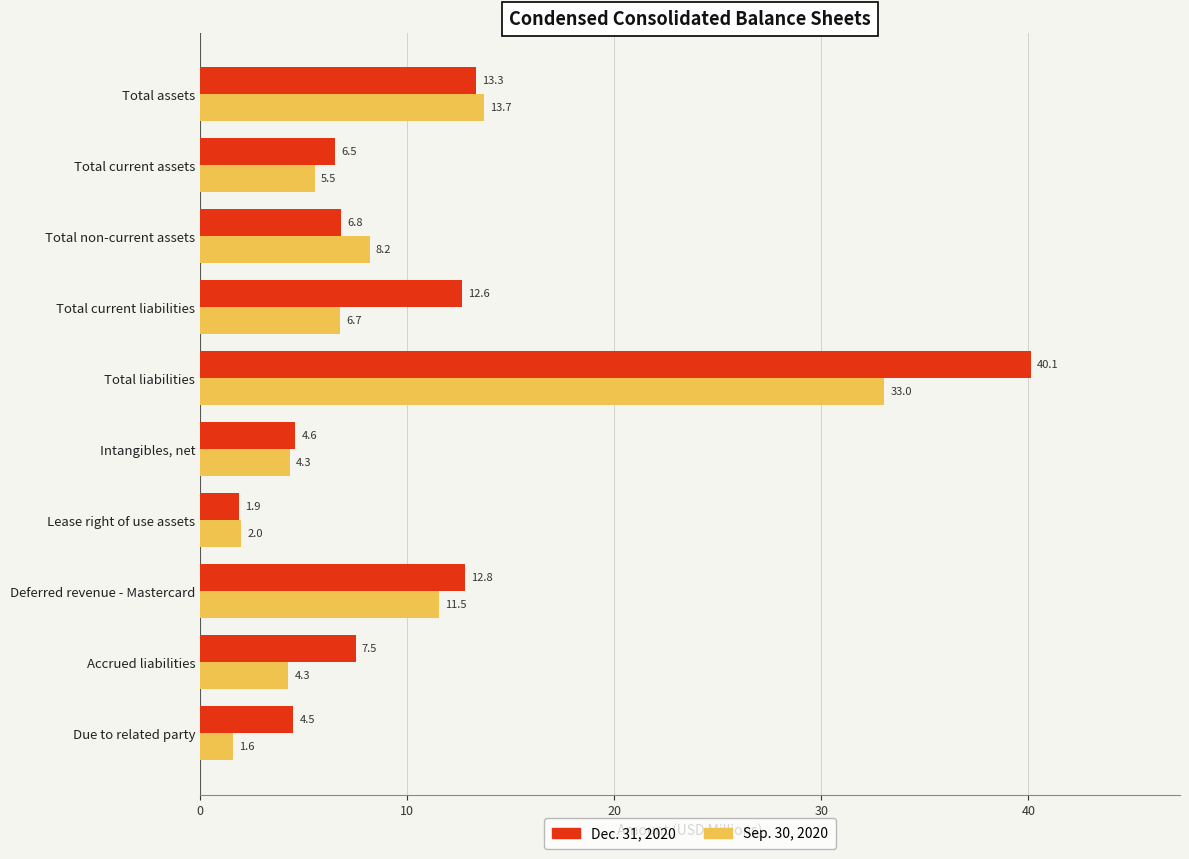

What is the difference between the maximum and minimum values in the Sep. 30, 2020 series?

31.5